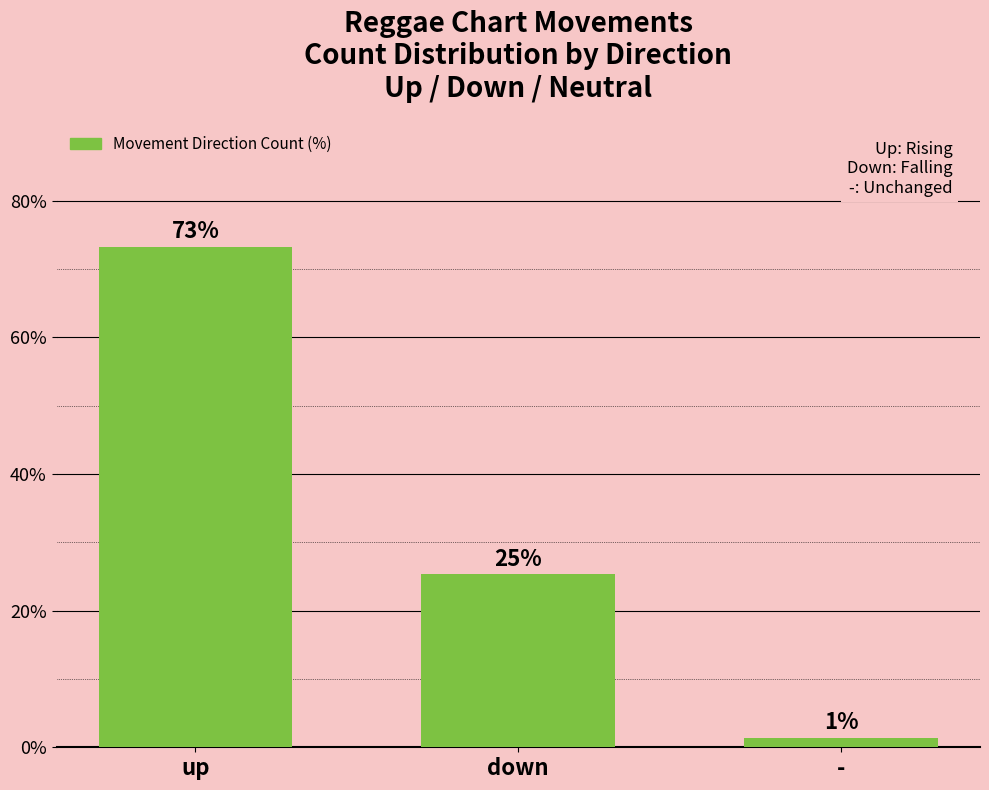

Where is the data nearest to the value 37?

down